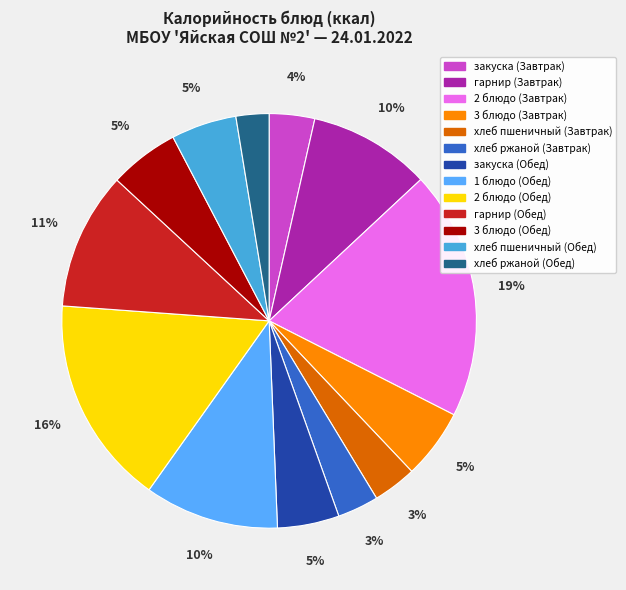

How many segments does this pie chart have?

13